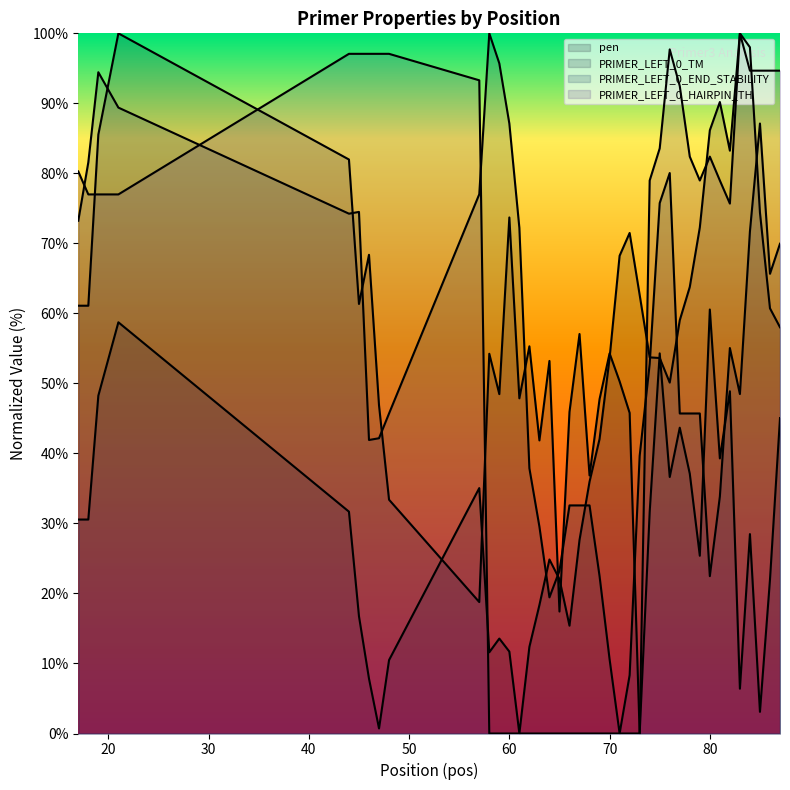

How many interior local valleys does the PRIMER_LEFT_0_HAIRPIN_TH series have?

2